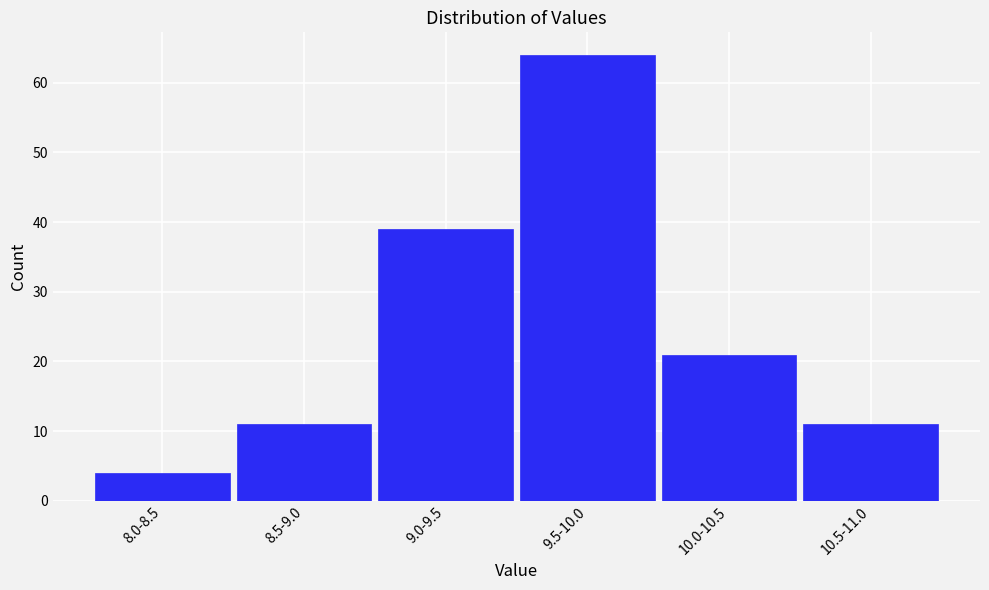

Reading right to left, extract all data points from this chart.

11	21	64	39	11	4